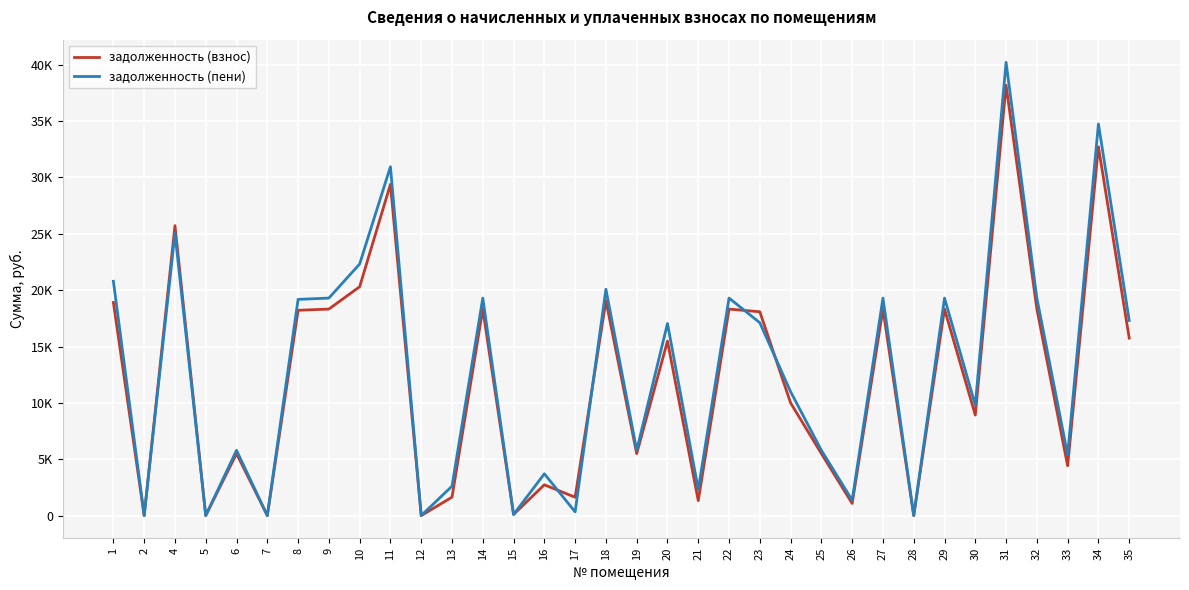

What are all the series names shown in the legend?

задолженность (взнос), задолженность (пени)